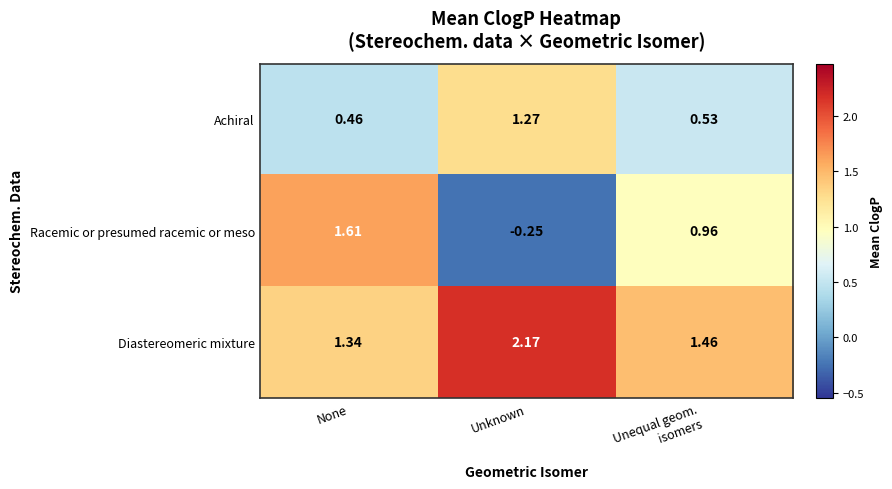

At which label does Racemic or presumed racemic or meso first exceed 0?

None